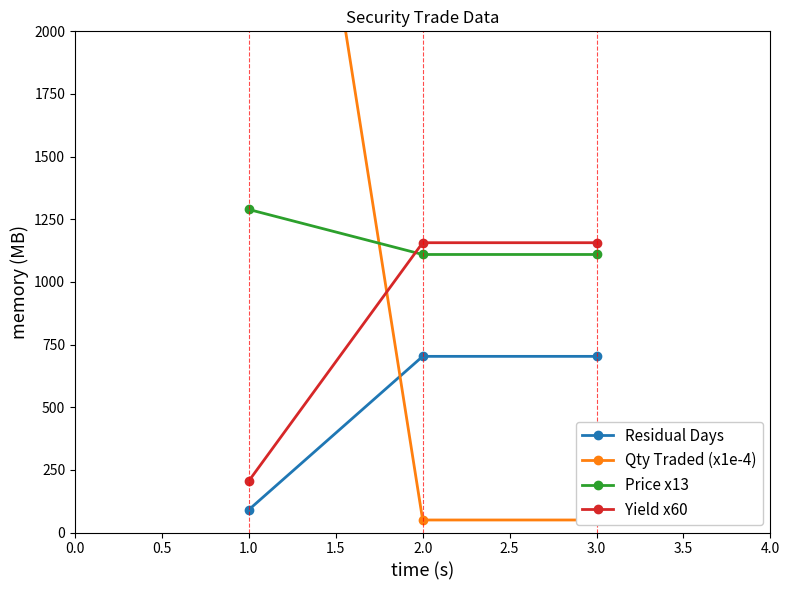

What is the difference between the maximum and minimum values in the Qty Traded (x1e-4) series?

4400.0